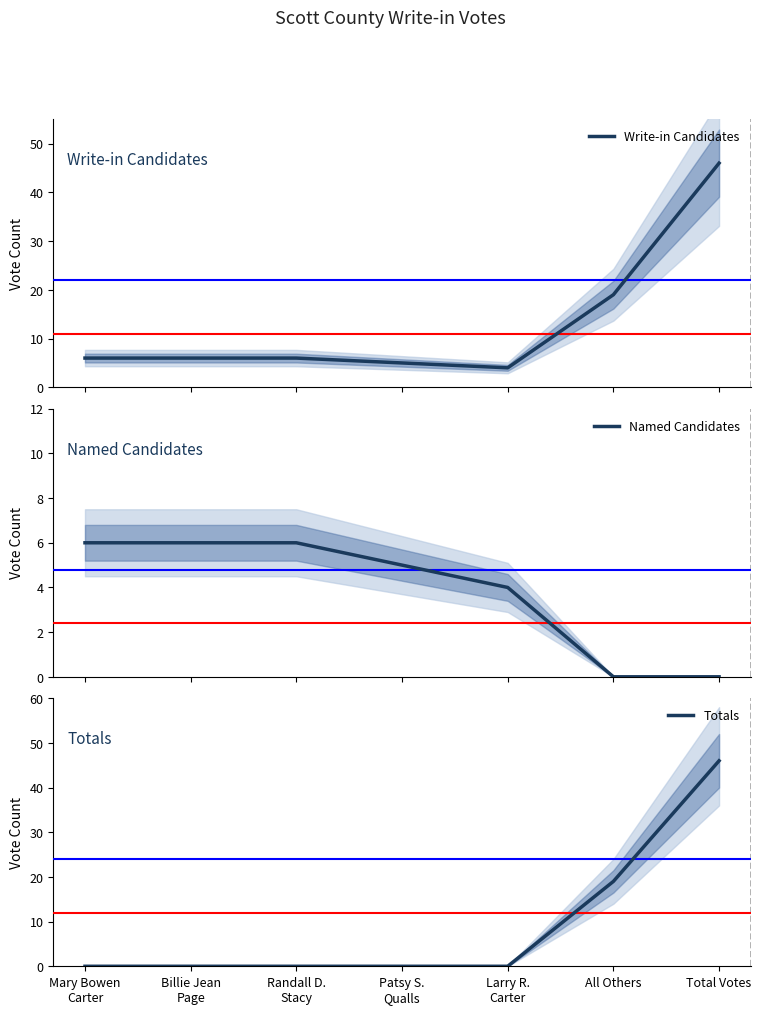

Reading left to right, list all the values displayed in this chart.

Write-in Candidates: 6	6	6	5	4	19	46
Named Candidates: 6	6	6	5	4	0	0
Totals: 0	0	0	0	0	19	46